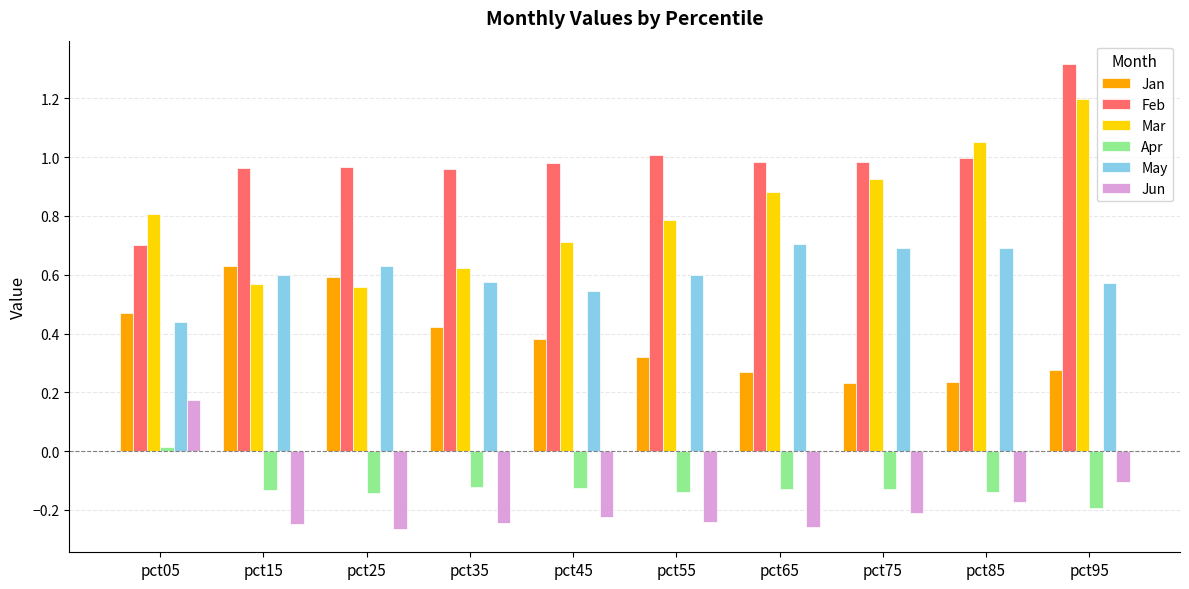

Is it true that May equals 1.1 at pct75?

False